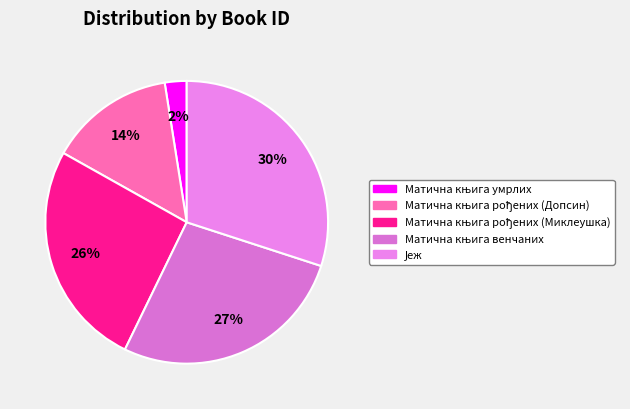

Rank the categories by value from highest to lowest.

Јеж, Матична књига венчаних, Матична књига рођених (Миклеушка), Матична књига рођених (Допсин), Матична књига умрлих